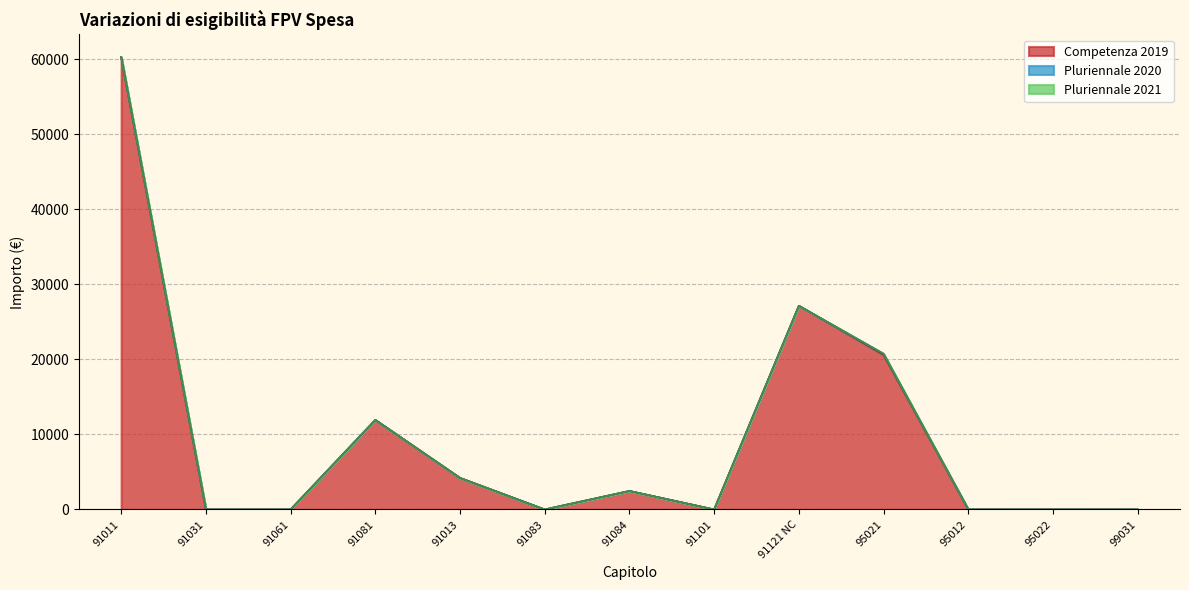

Rank the categories by Competenza 2019 value from lowest to highest.

91031, 91061, 91083, 91101, 95012, 95022, 99031, 91084, 91013, 91081, 95021, 91121 NC, 91011